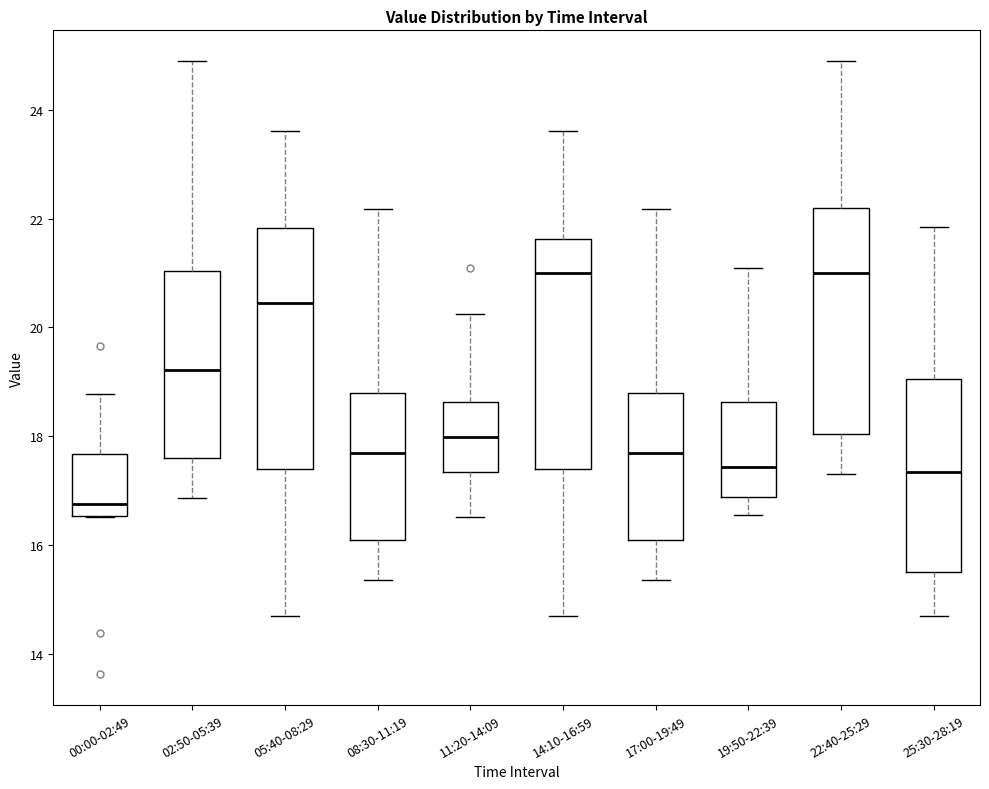

Where does the median line of the box for 02:50-05:39 sit on the y-axis? The values are not printed on the chart, so give them approximately, as read against the axis.

19.2